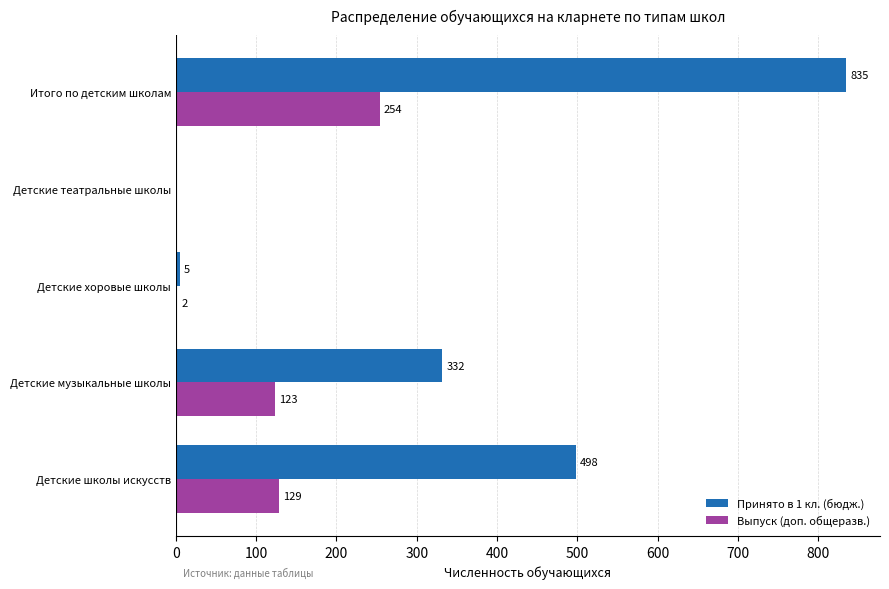

What is the average value of the Принято в 1 кл. (бюдж.) series?

334